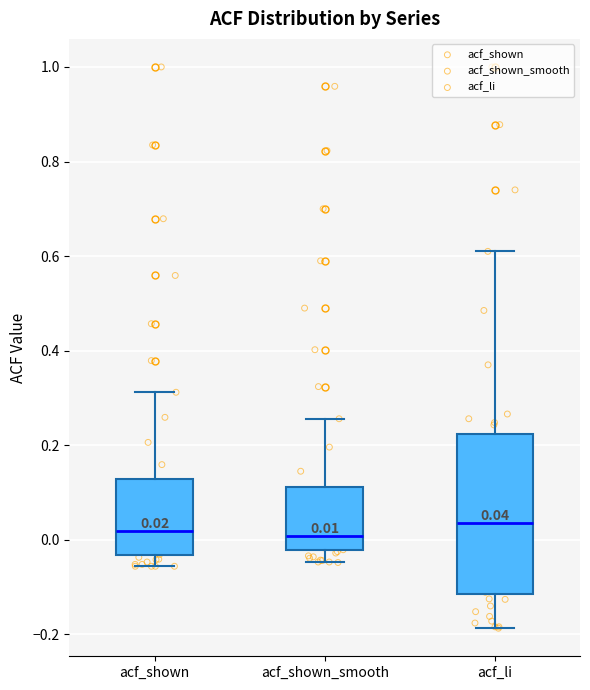

Comparing the boxes themselves (not the whiskers), which one is the tallest?

acf_li